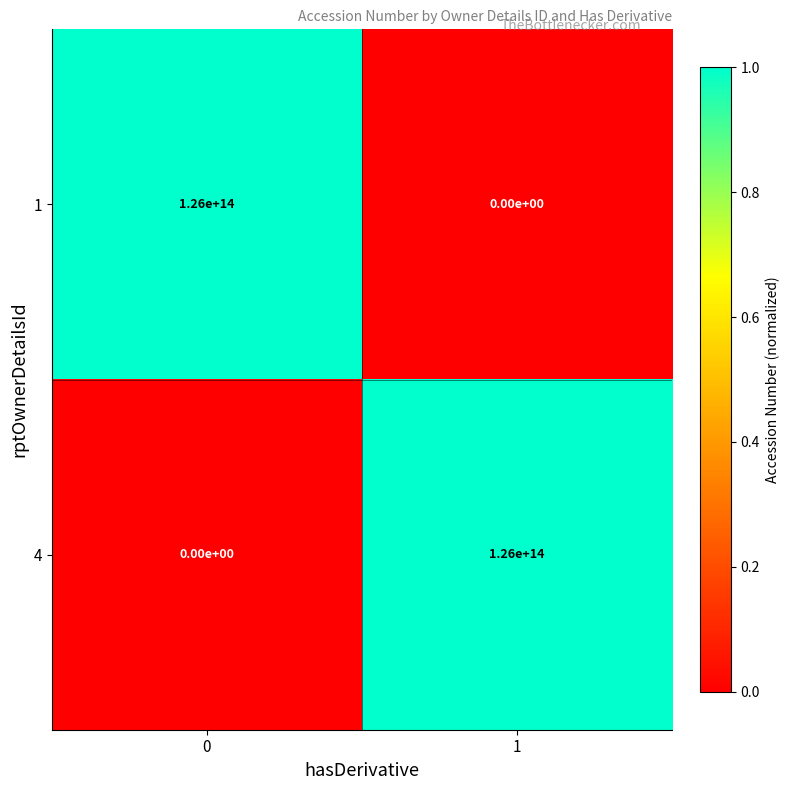

What is the difference between the 1 values at 1 and 0?

126000000000000